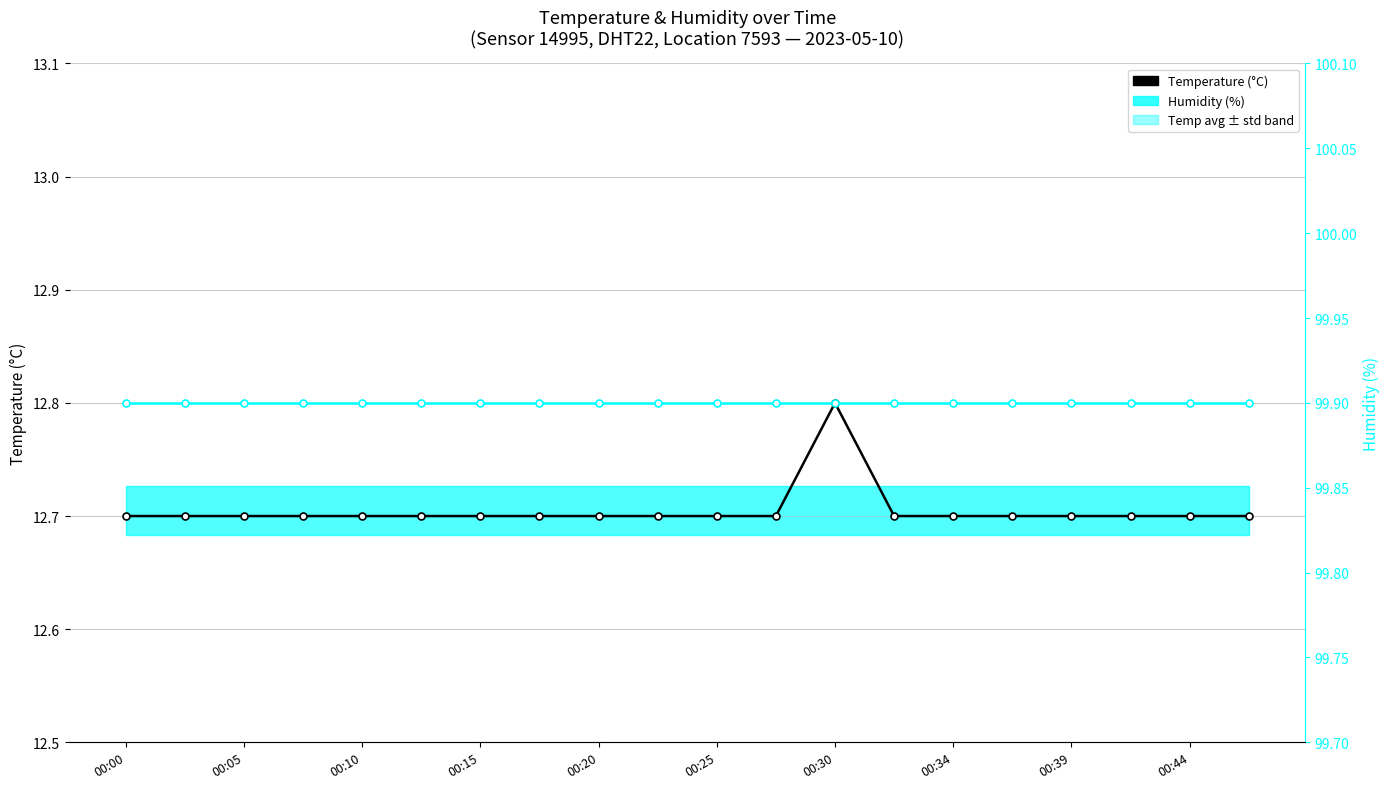

Which has a higher value, 00:10 or 00:00?

00:10